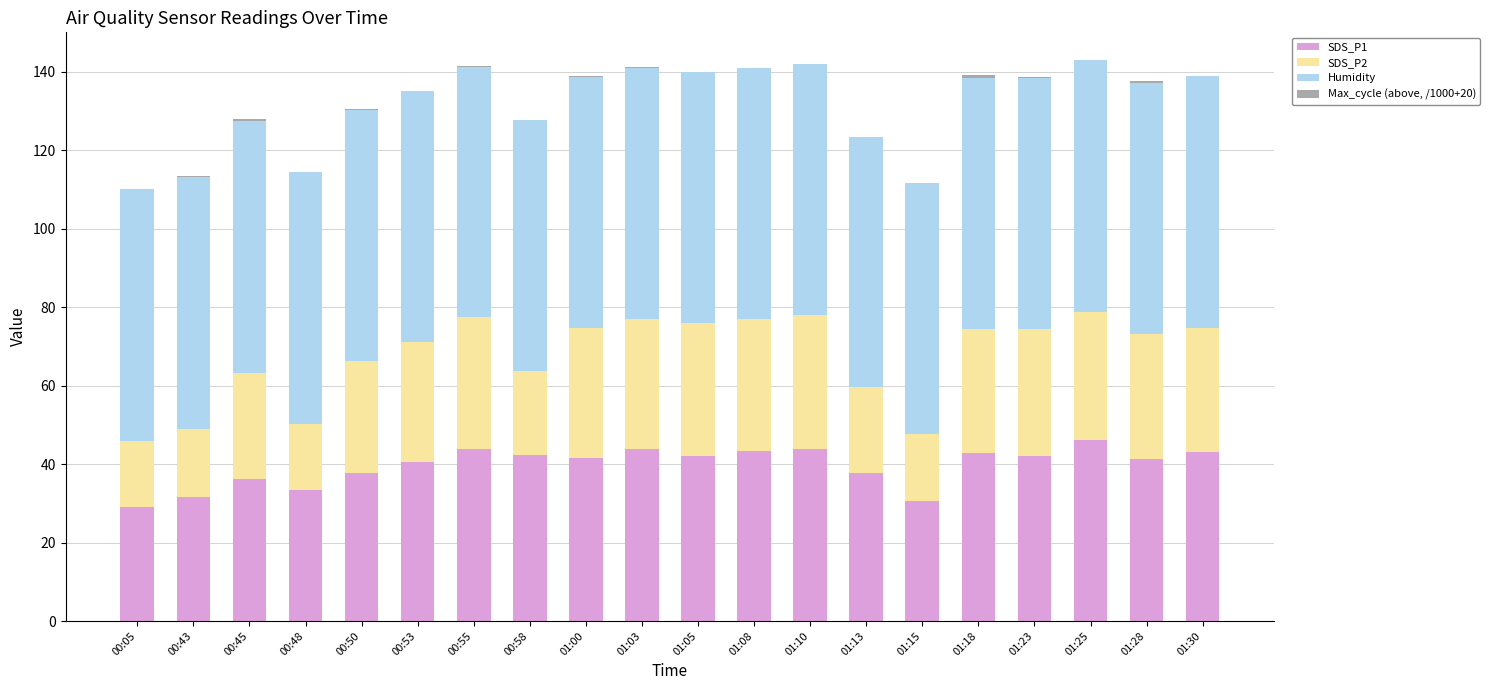

What is the maximum value for SDS_P1?

46.0